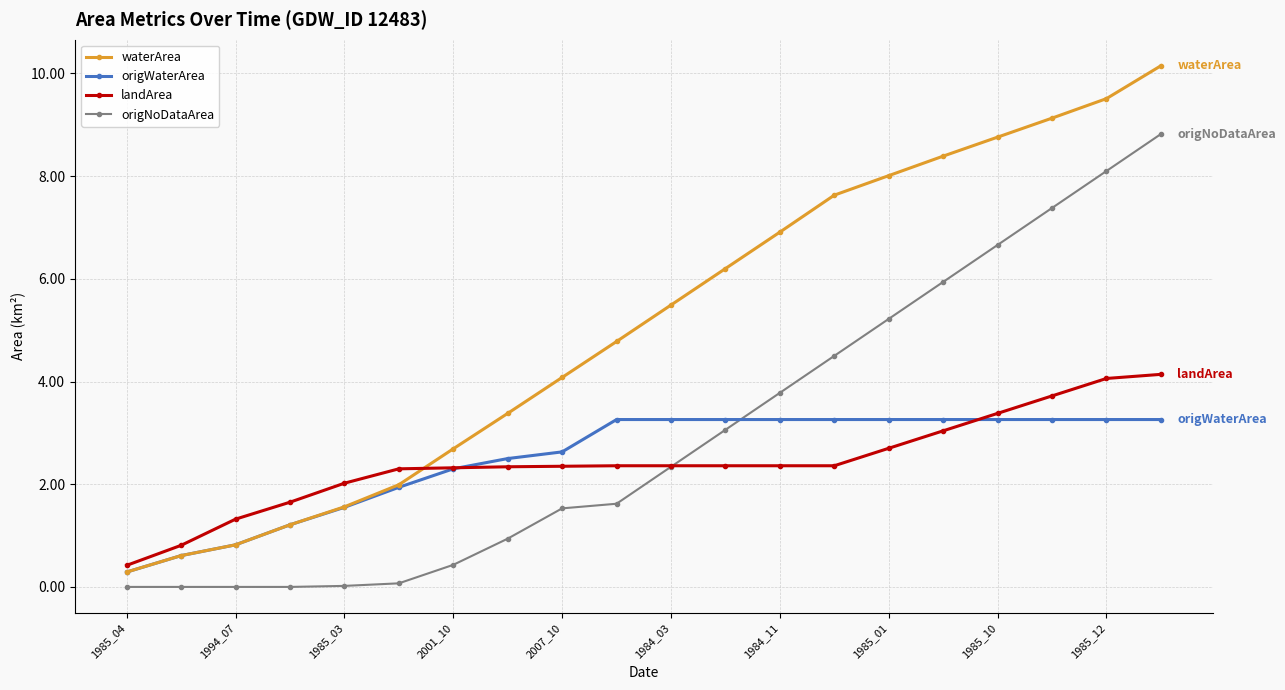

True or false: origWaterArea and origNoDataArea cross at least once.

True